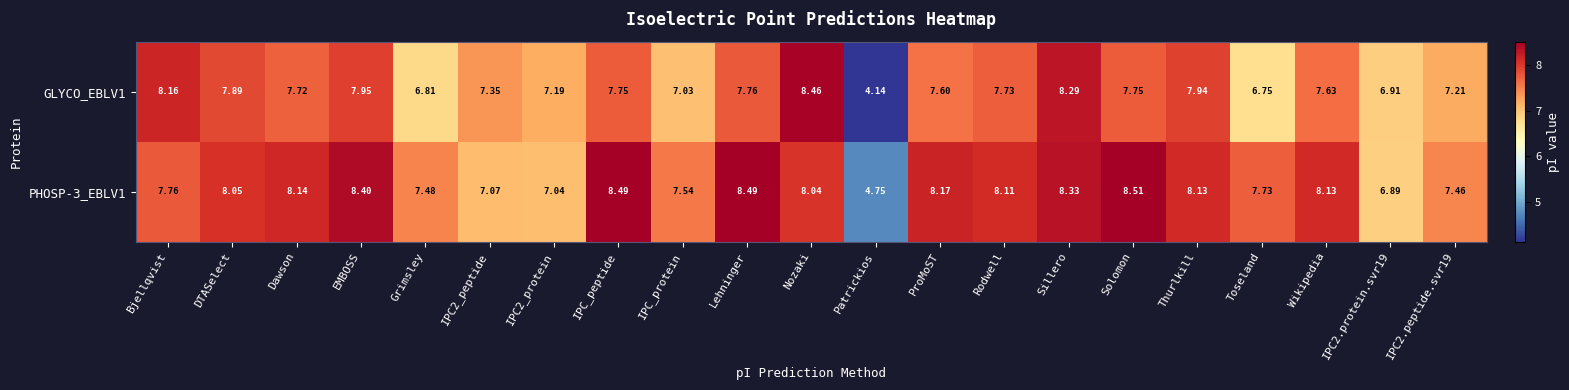

Count the number of categories in the chart.

21